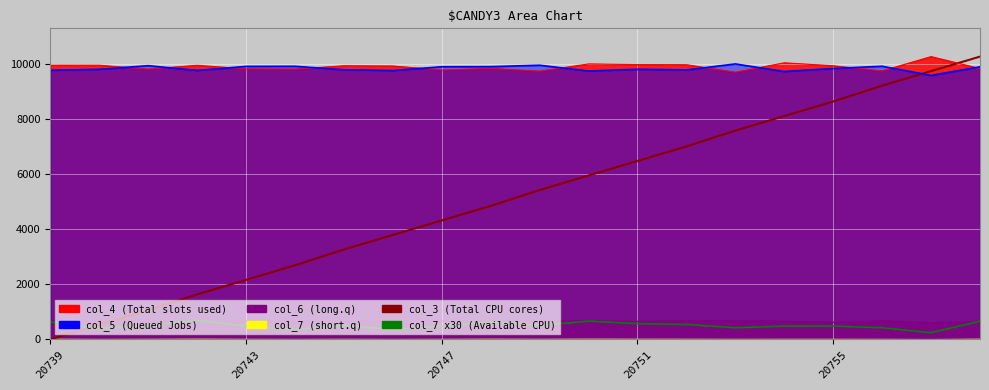

How many intersections are there between col_3 (Total CPU cores) and col_7 x30 (Available CPU)?

1